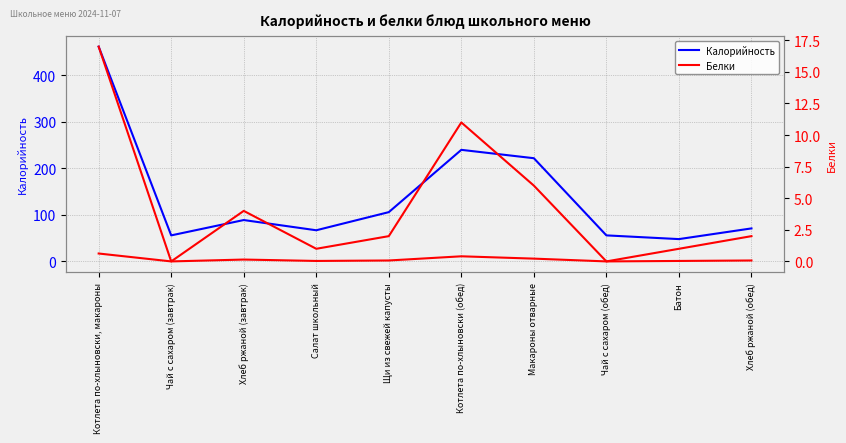

The value of Белки at Котлета по-хлыновски, макароны is 17. True or false?

True